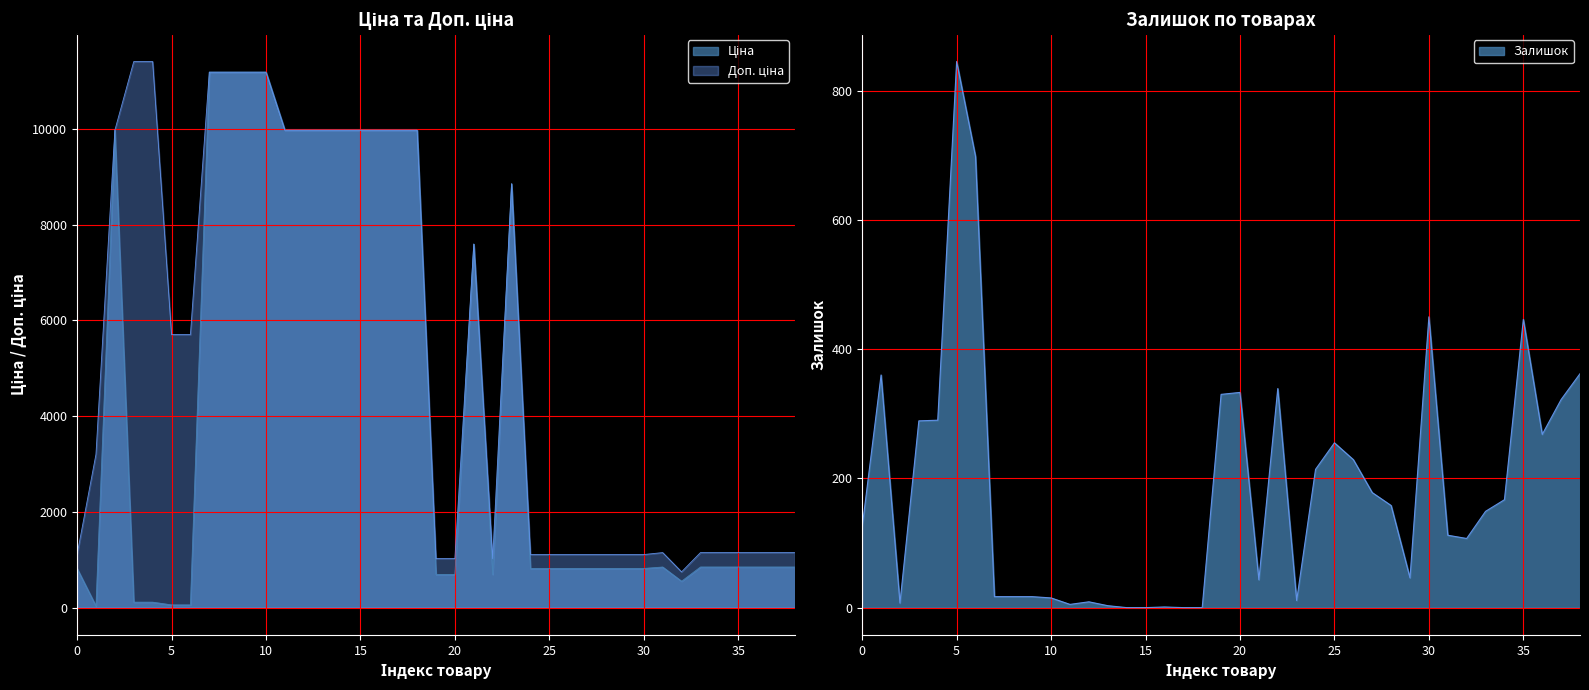

After their last crossing, which series has the higher values: Залишок or Ціна?

Ціна